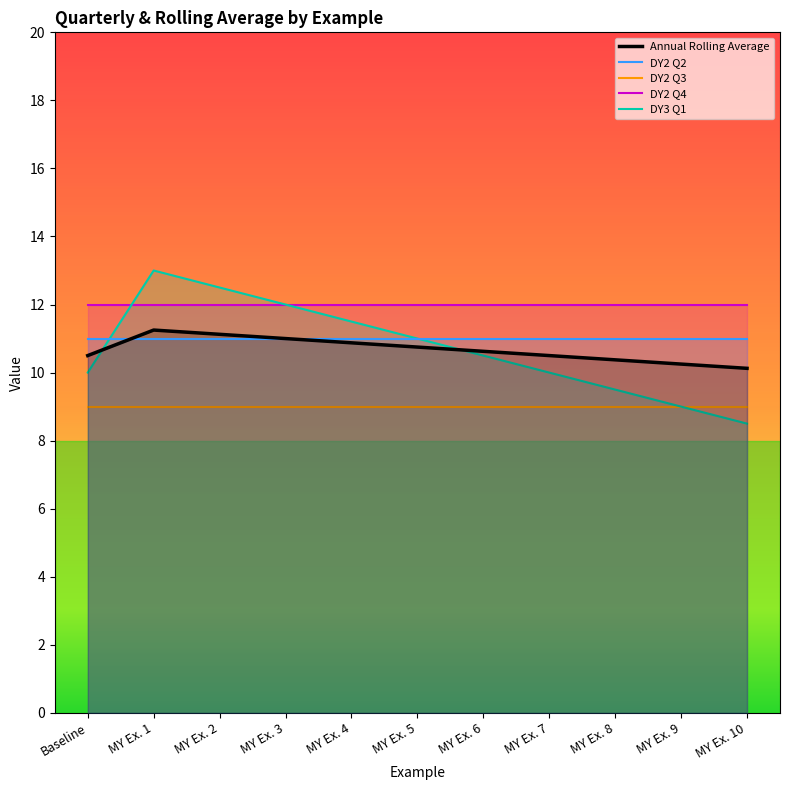

Is the value of DY2 Q4 at MY Ex. 2 greater than the value of DY3 Q1 at MY Ex. 8?

Yes